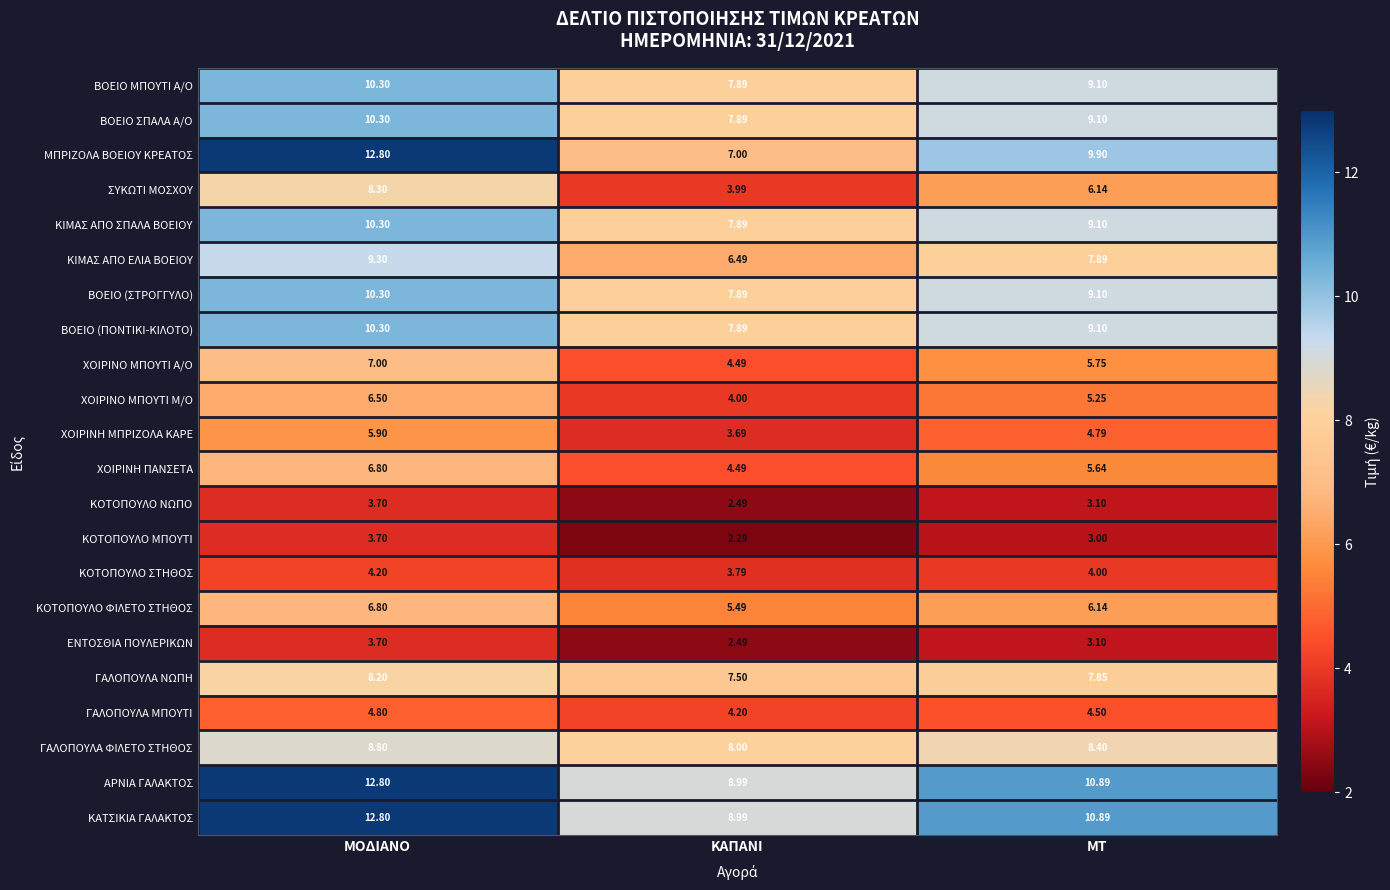

What is the smallest value displayed?

2.3